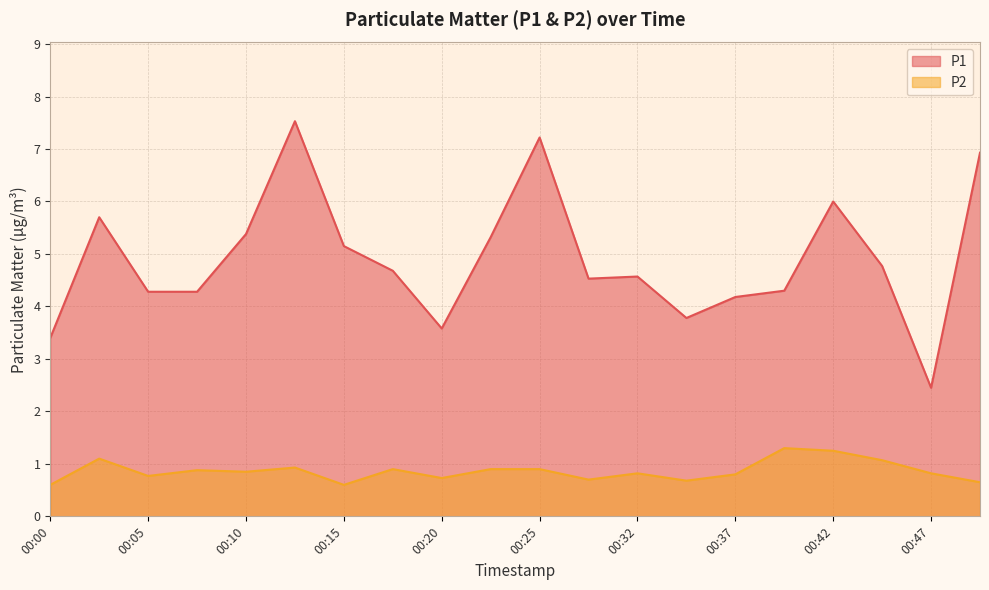

The P1 series shows 2.2 at 00:05. True or false?

False